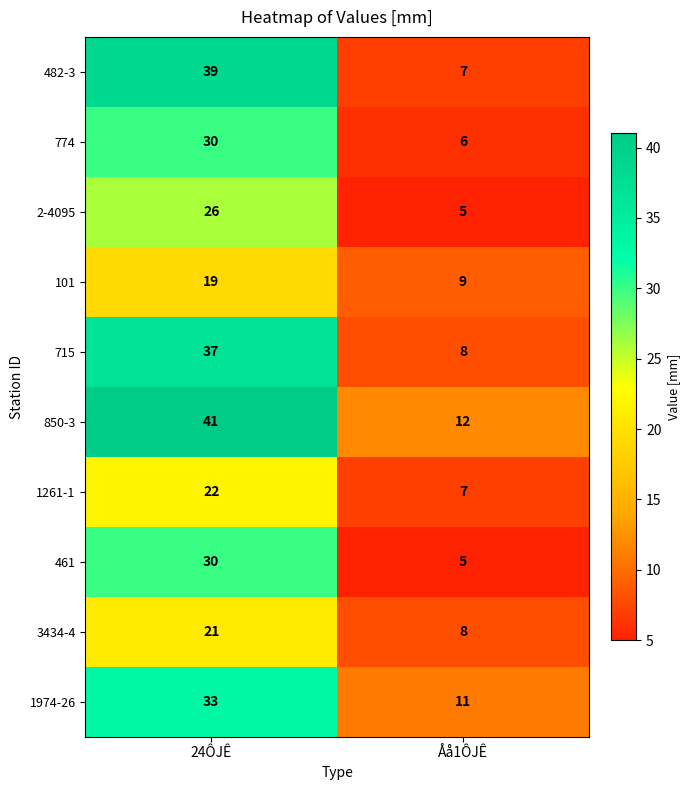

What is the greatest value displayed?

41